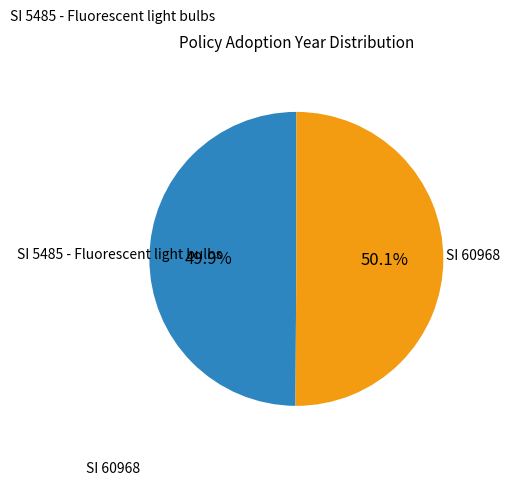

Is there any slice that represents more than half of the pie?

Yes